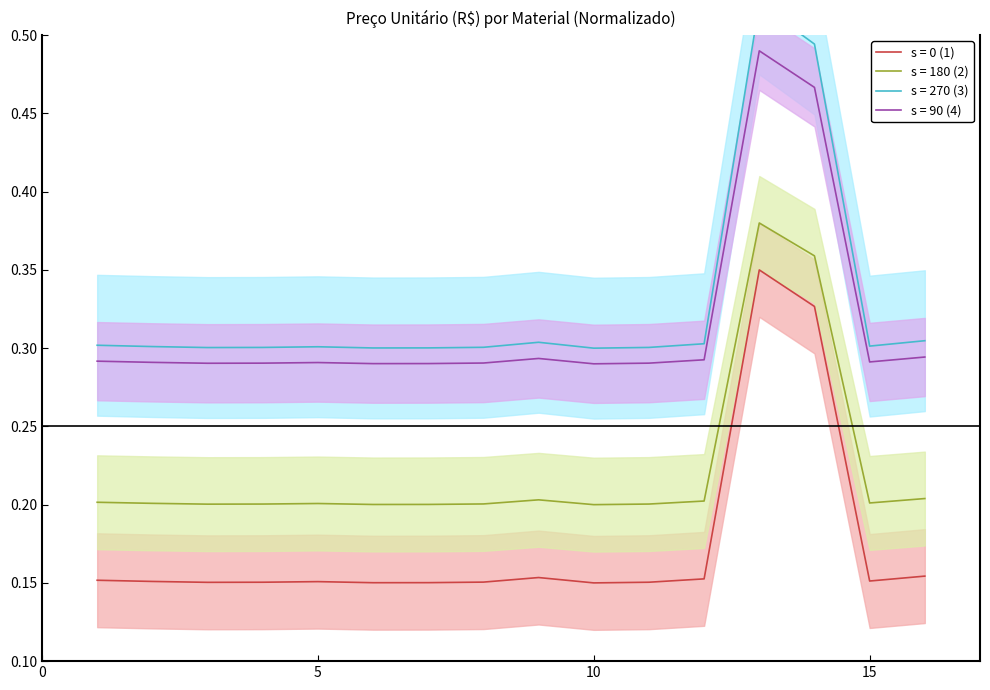

True or false: s = 0 (1) and s = 90 (4) intersect in this chart.

False